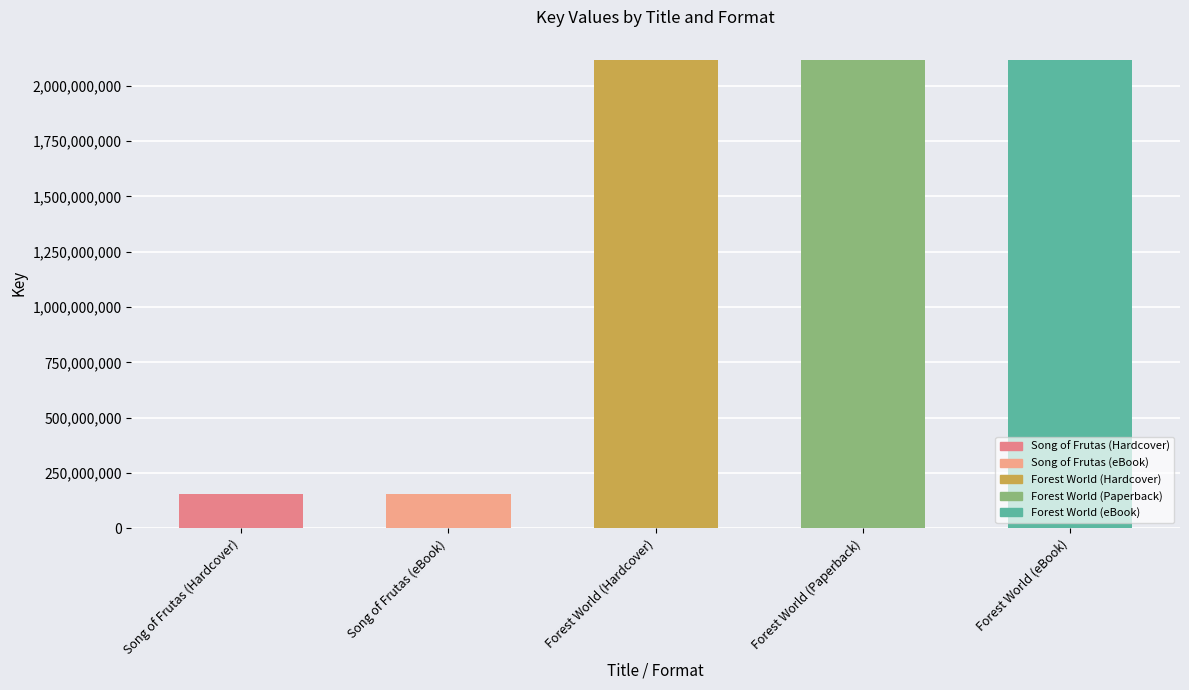

What is the maximum value shown in the chart?

2115049206